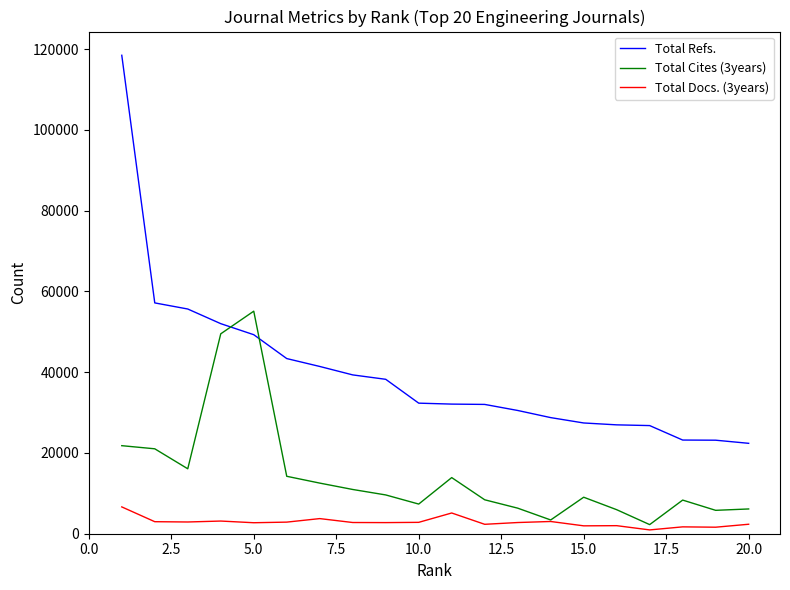

Rank the series by their average value, from lowest to highest.

Total Docs. (3years), Total Cites (3years), Total Refs.